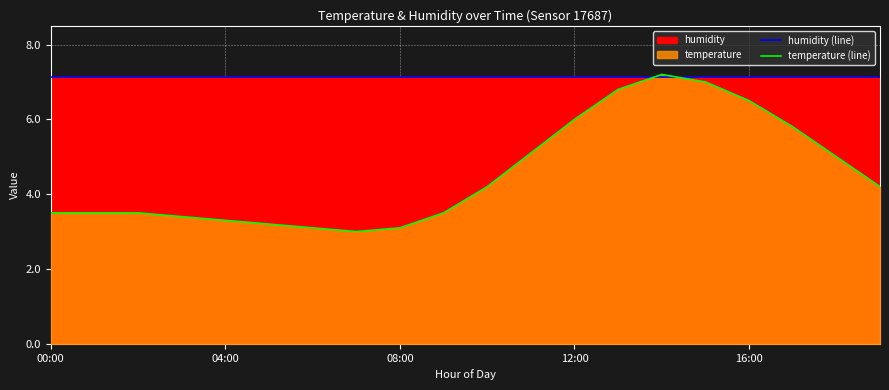

How many values in the temperature (line) series are below 4?

10